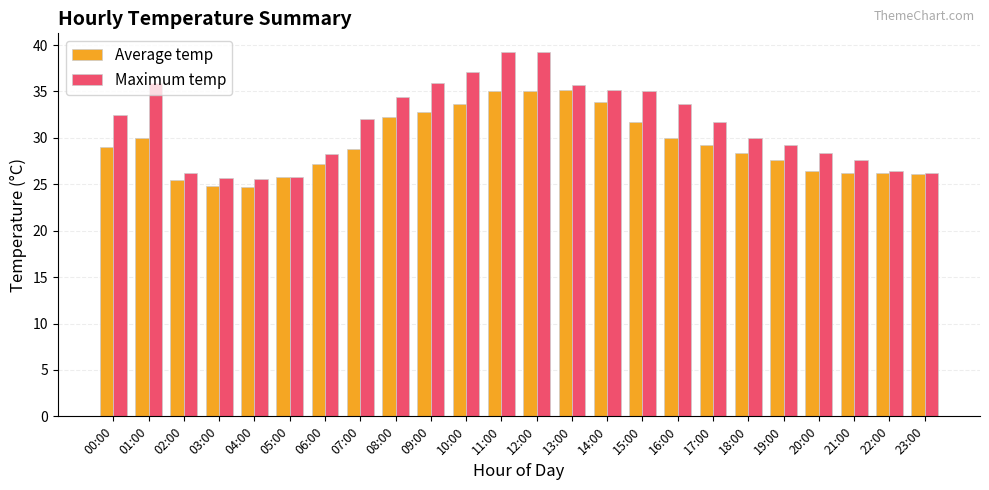

How many series are shown in this chart?

2